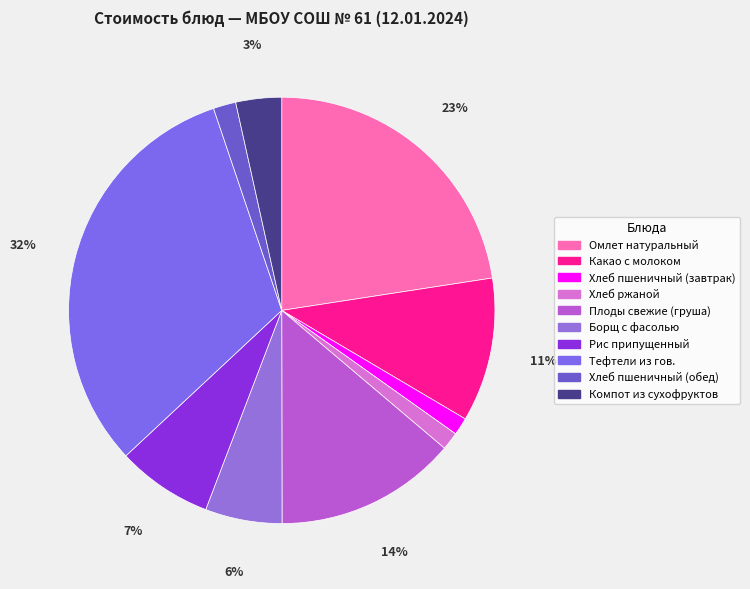

Is it true that Хлеб ржаной is 1% of the pie?

True